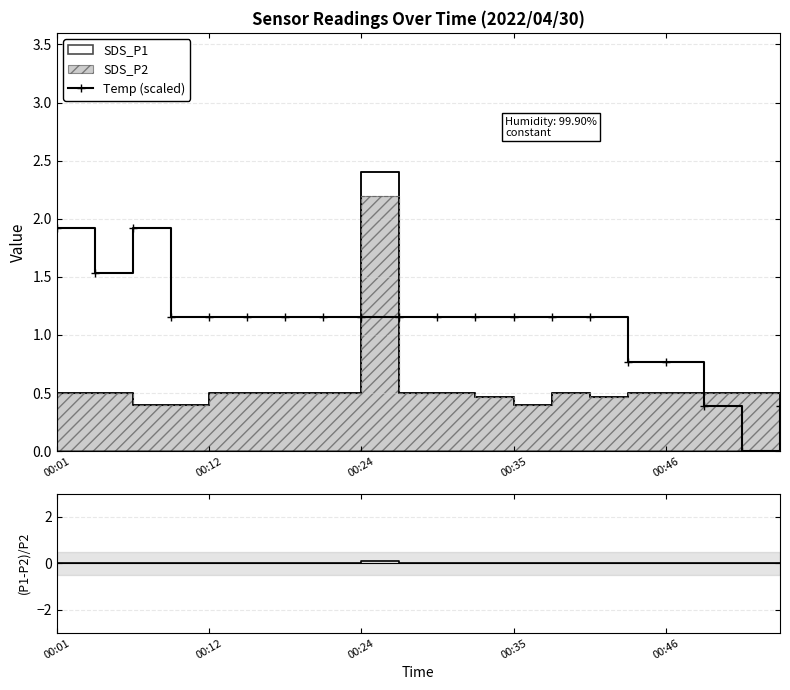

What is the average value of the Temp (scaled) series?

1.1